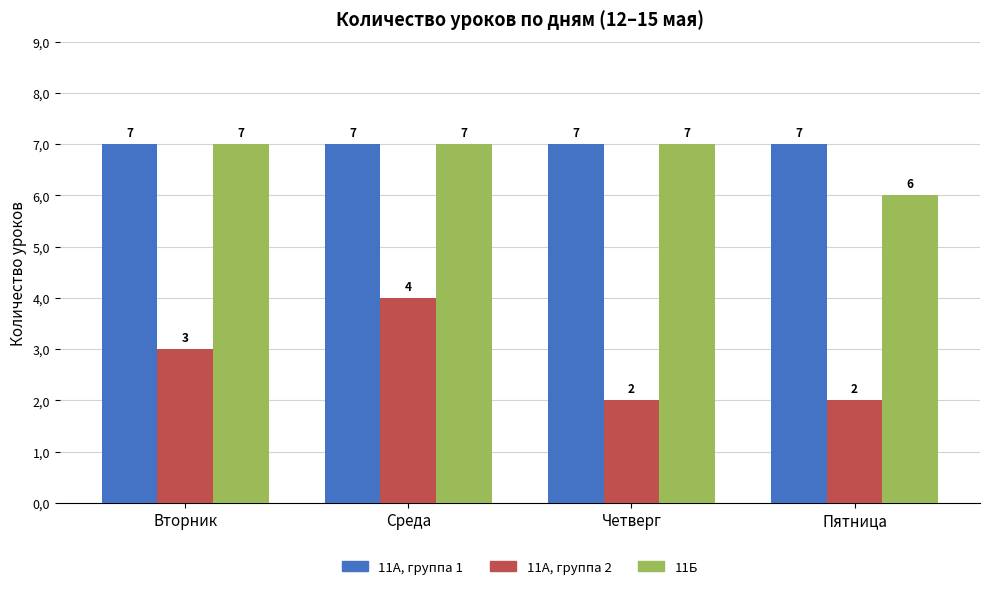

Does the chart contain any negative values?

No